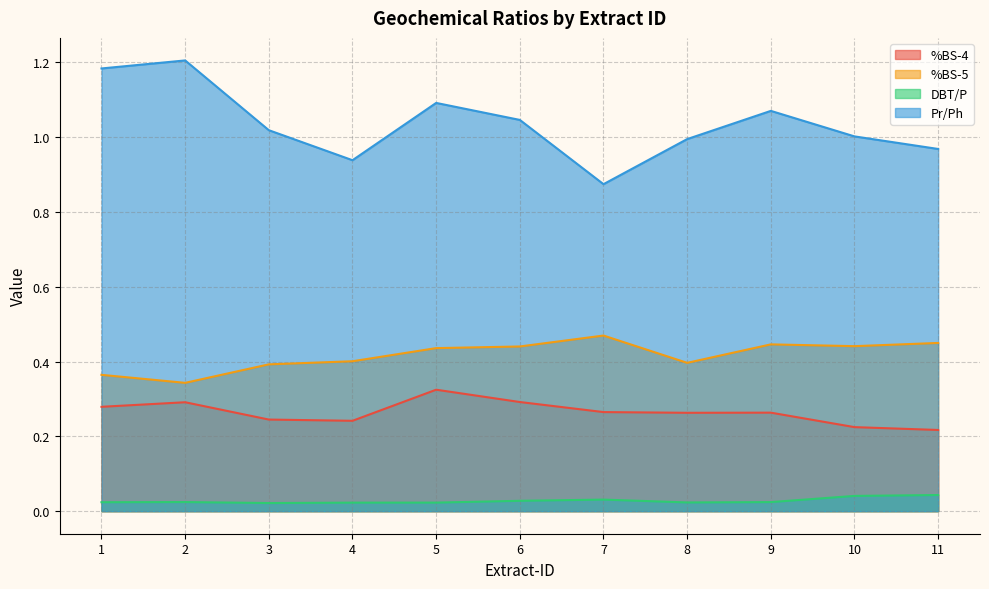

Reading left to right, transcribe all the data shown in this chart.

%BS-4: 0.3	0.3	0.2	0.2	0.3	0.3	0.3	0.3	0.3	0.2	0.2
%BS-5: 0.4	0.3	0.4	0.4	0.4	0.4	0.5	0.4	0.4	0.4	0.4
DBT/P: 0.0	0.0	0.0	0.0	0.0	0.0	0.0	0.0	0.0	0.0	0.0
Pr/Ph: 1.2	1.2	1.0	0.9	1.1	1.0	0.9	1.0	1.1	1.0	1.0